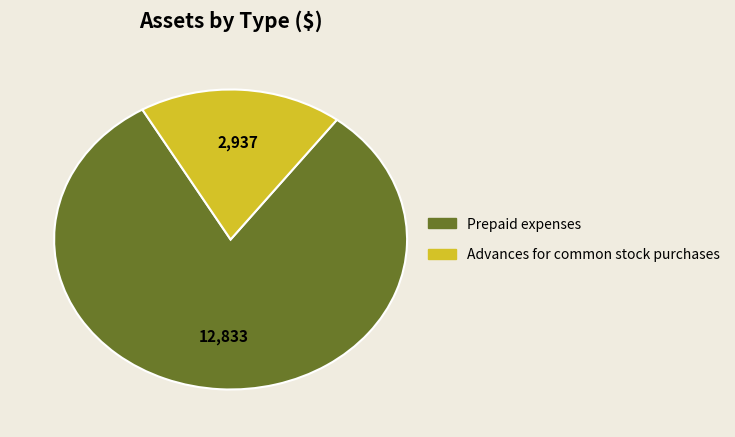

Between Prepaid expenses and Advances for common stock purchases, which is larger?

Prepaid expenses